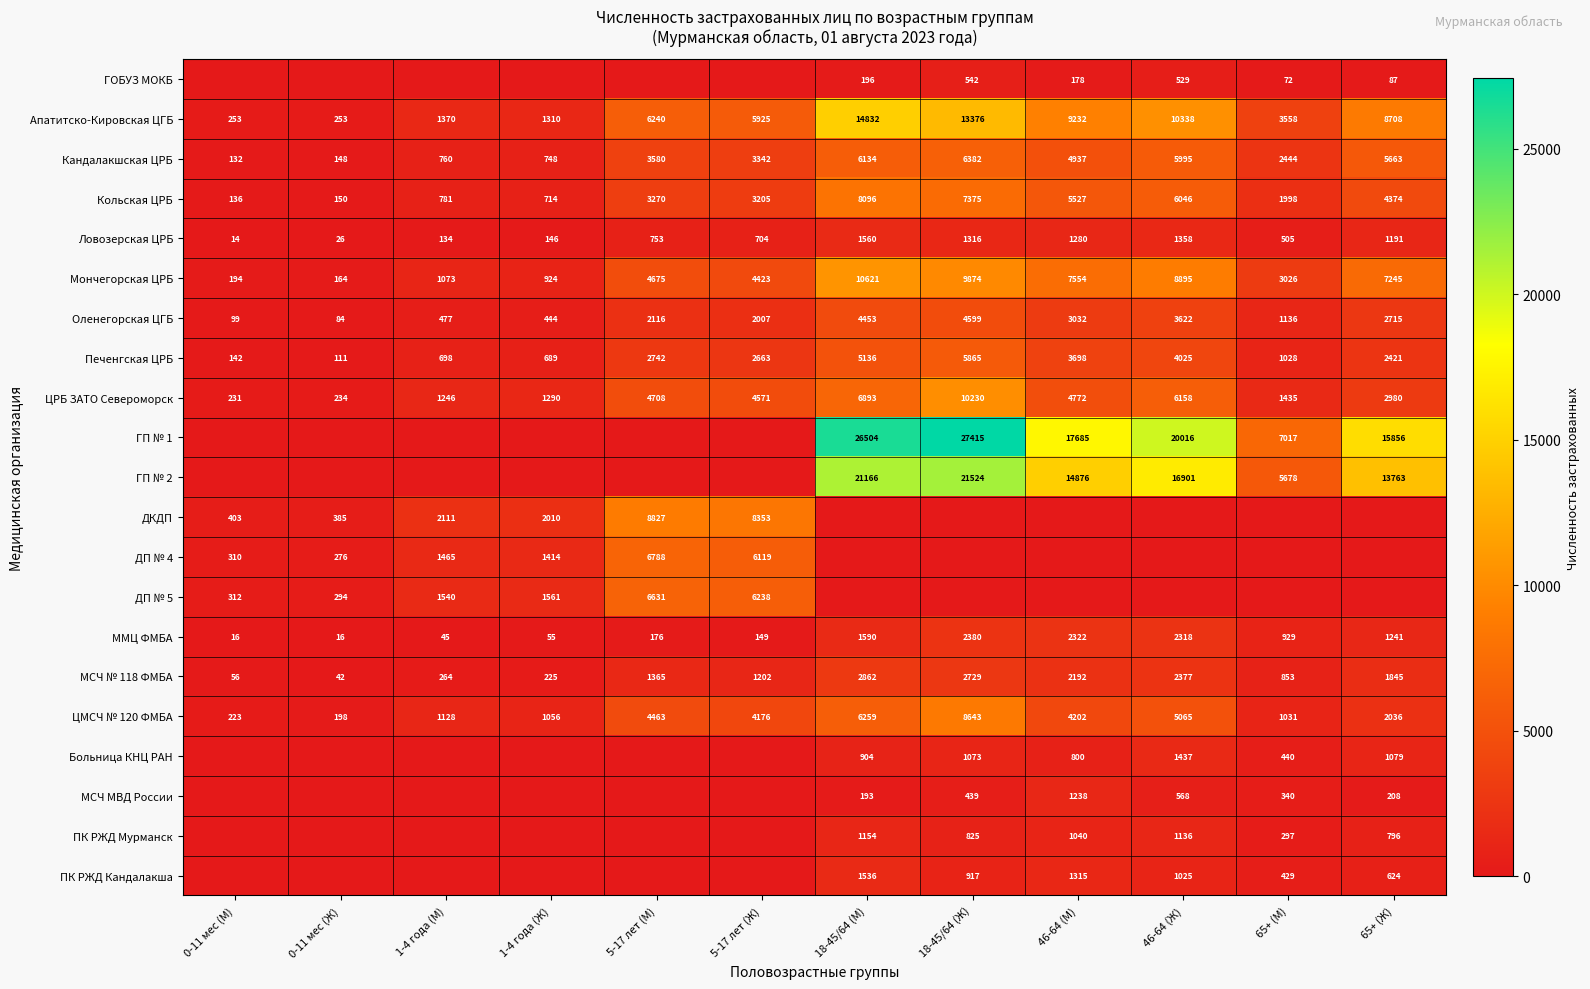

What is the average value of the ЦМСЧ № 120 ФМБА series?

3207